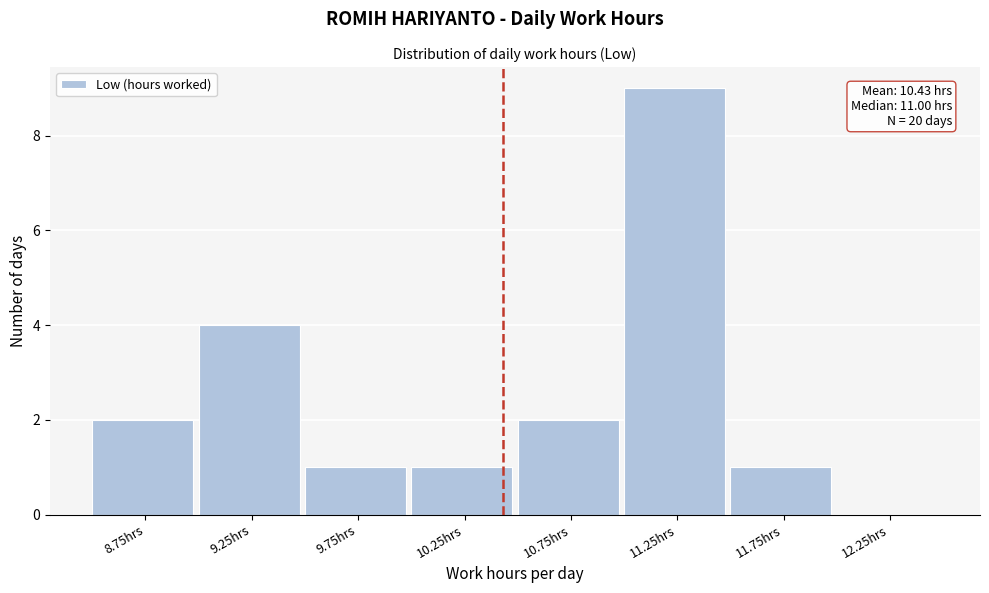

Over which range of the x-axis is the bar tallest?

11.0 to 11.5